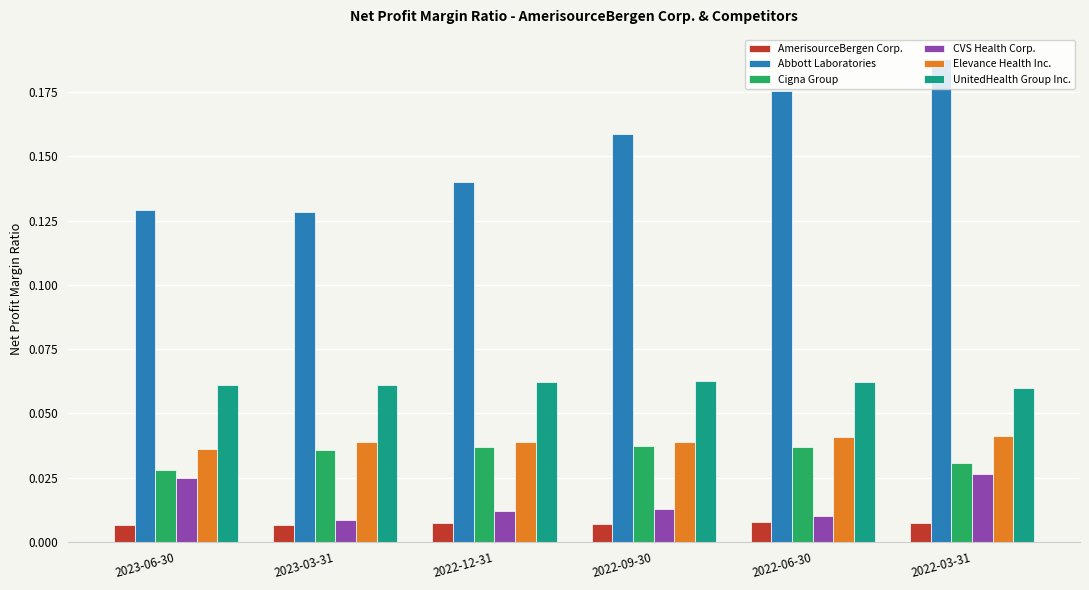

The Abbott Laboratories series shows 0.1 at 2022-06-30. True or false?

False